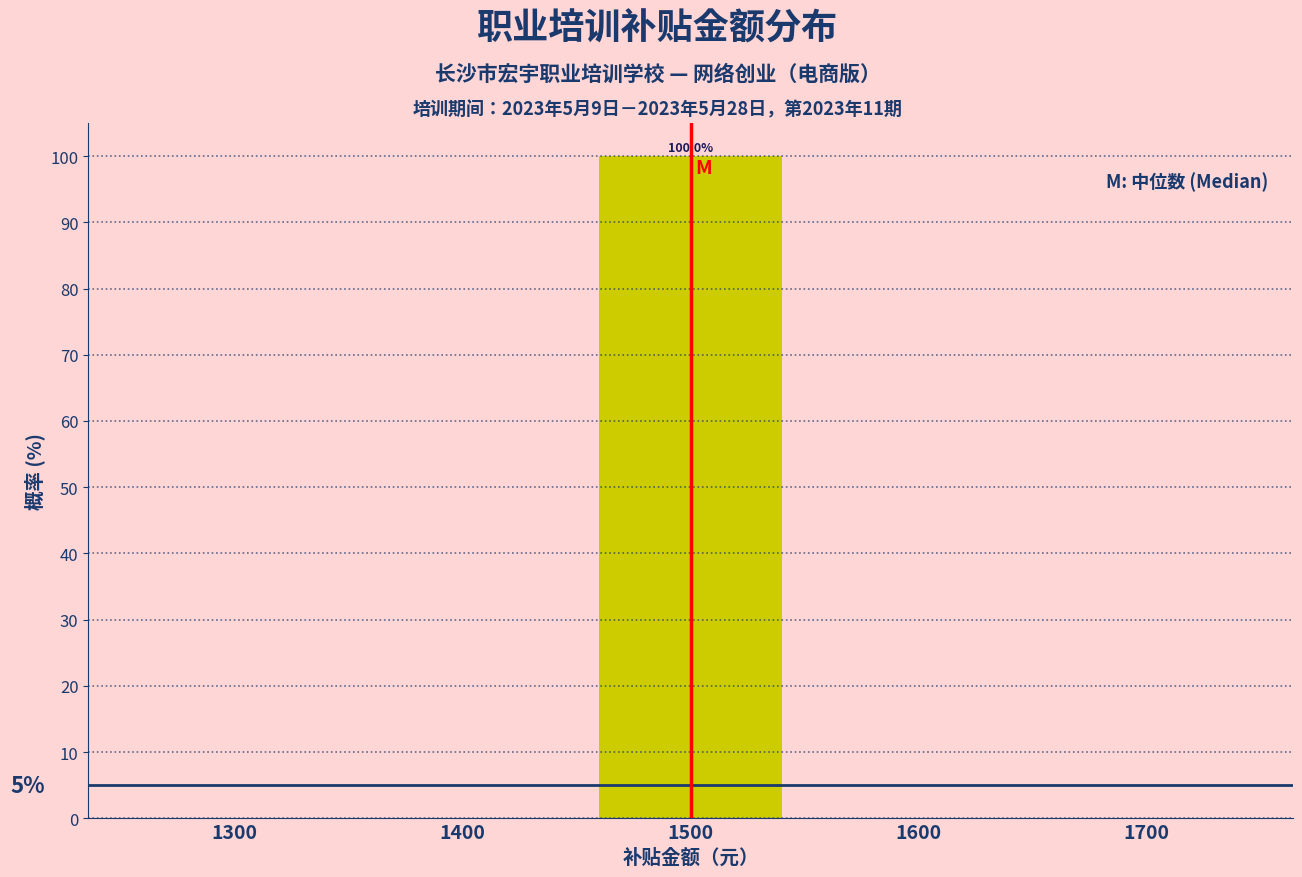

Which range on the x-axis has the tallest bar?

1450 to 1550